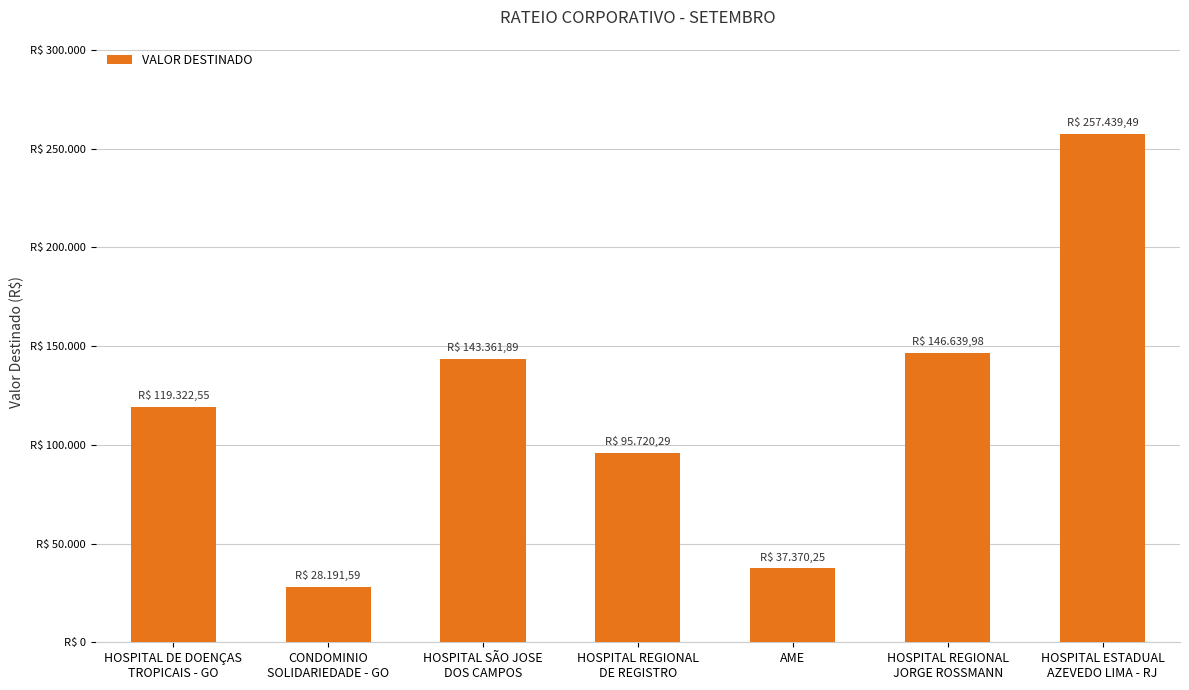

Reading left to right, what are all the values shown in this chart?

HOSPITAL DE DOENÇAS
TROPICAIS - GO=119322.6	CONDOMINIO
SOLIDARIEDADE - GO=28191.6	HOSPITAL SÃO JOSE
DOS CAMPOS=143361.9	HOSPITAL REGIONAL
DE REGISTRO=95720.3	AME=37370.2	HOSPITAL REGIONAL
JORGE ROSSMANN=146640.0	HOSPITAL ESTADUAL
AZEVEDO LIMA - RJ=257439.5